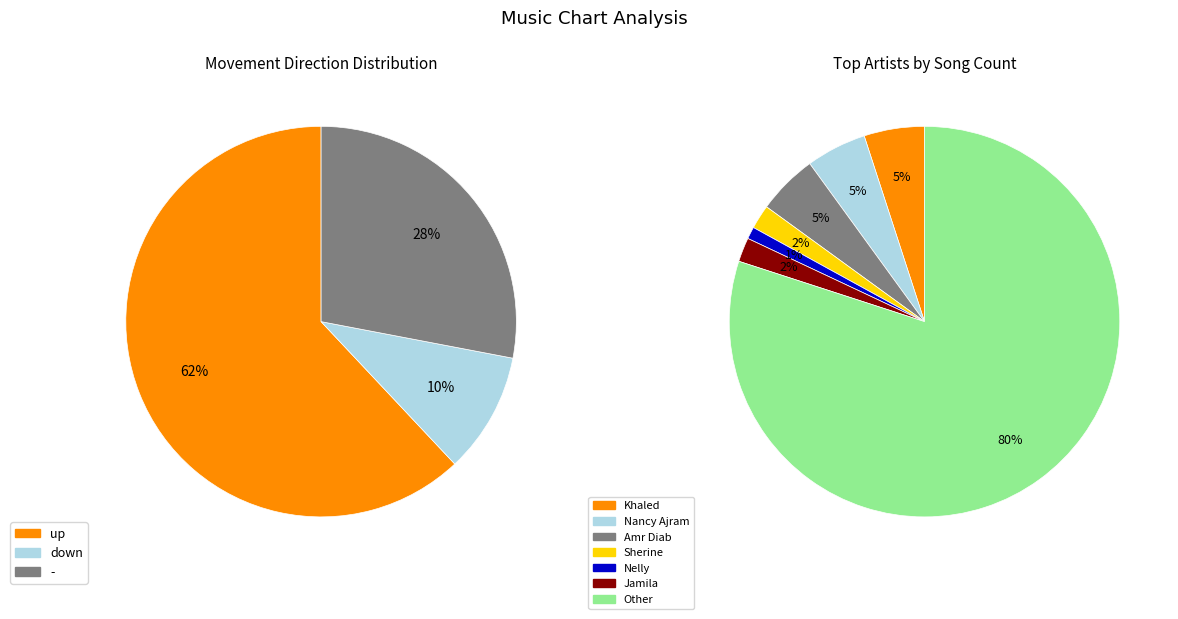

What is the largest slice in the pie chart?

up